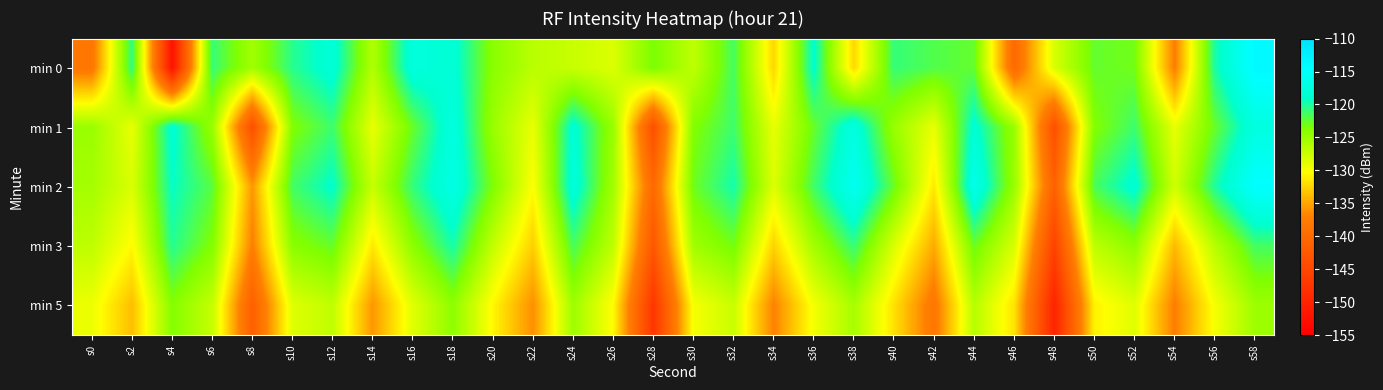

What is the maximum value shown in the chart?

-113.9